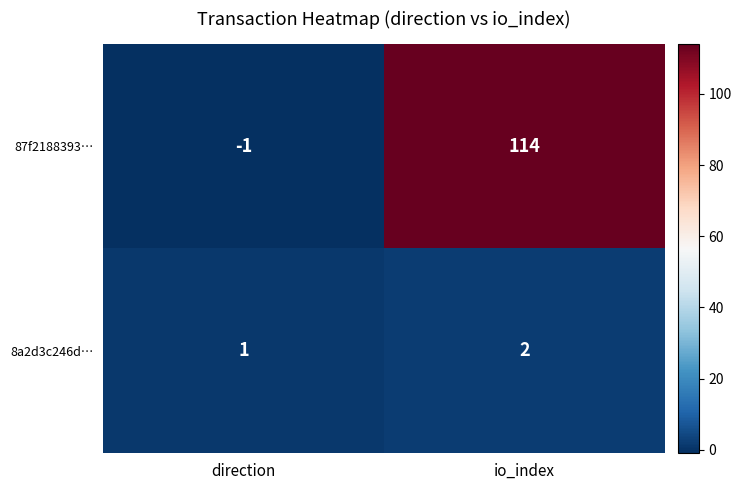

What is the sum of the 87f2188393… values at direction and io_index?

113